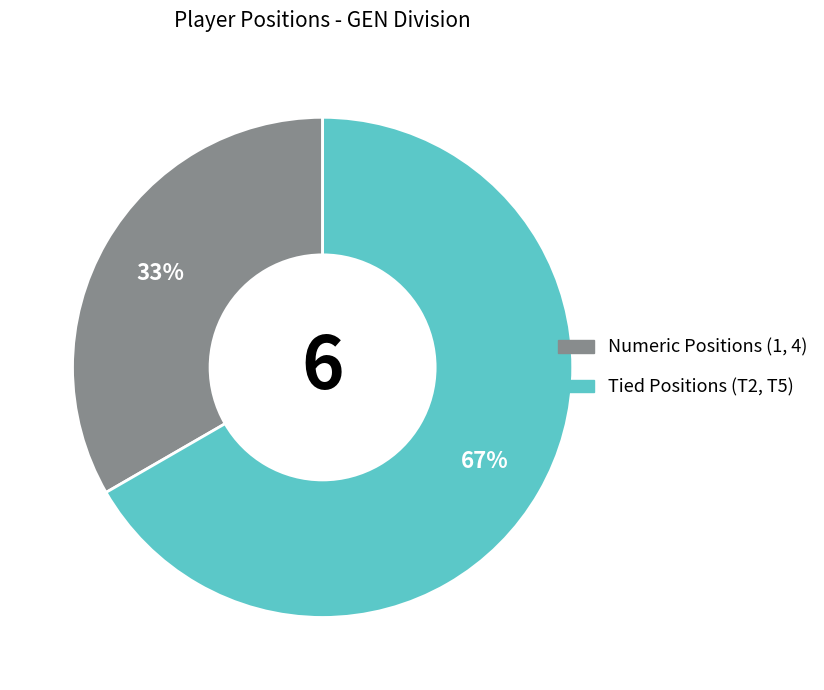

Is there a majority slice in this chart?

Yes